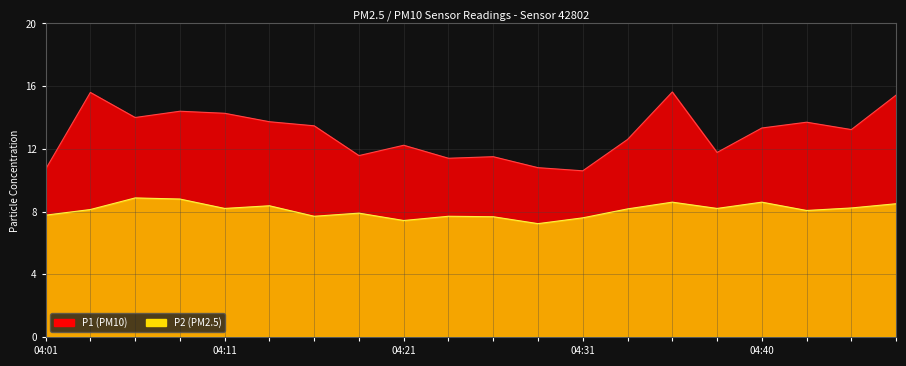

Where does the P1 series first go above 13?

04:11